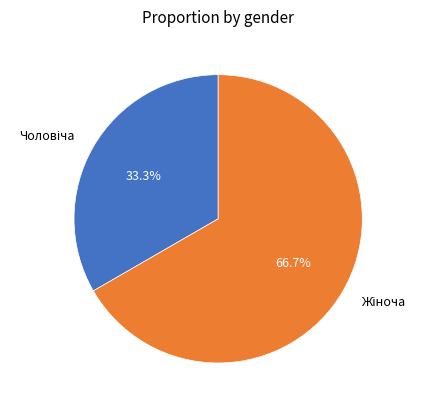

Does any single category account for the majority?

Yes